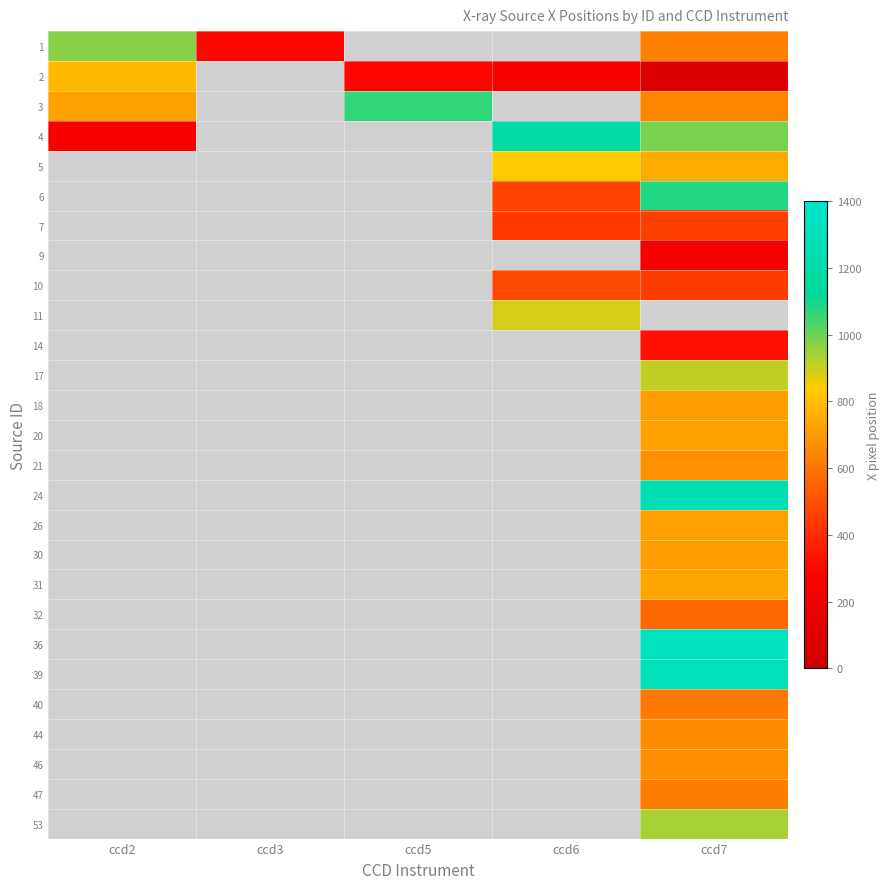

Where is 4 nearest to the value 715?

ccd7